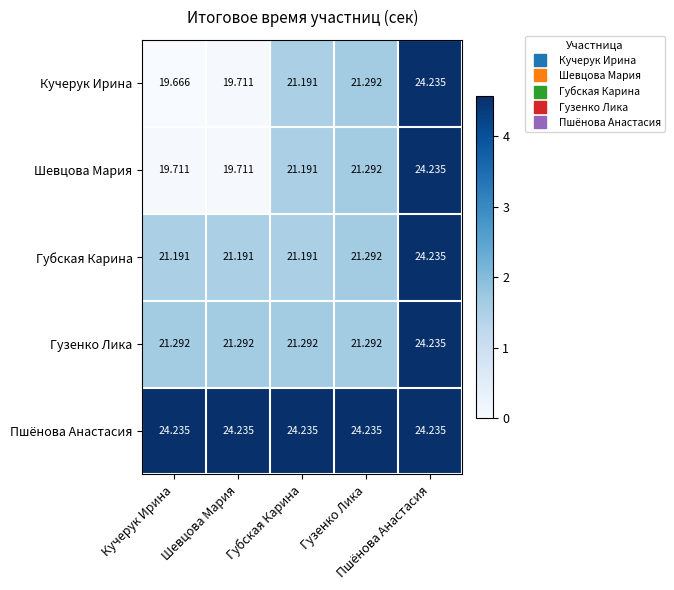

What is the difference between the highest and lowest values at Гузенко Лика?

2.9